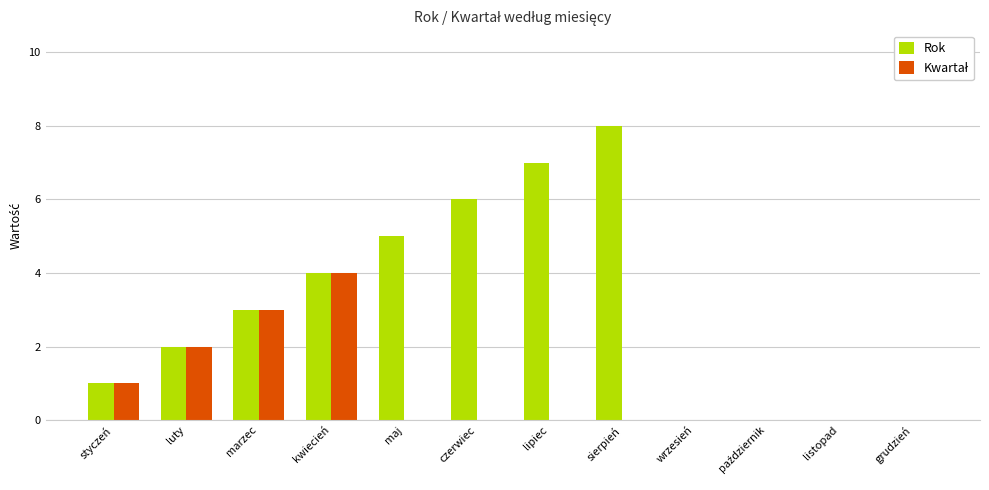

What is the greatest value displayed?

8